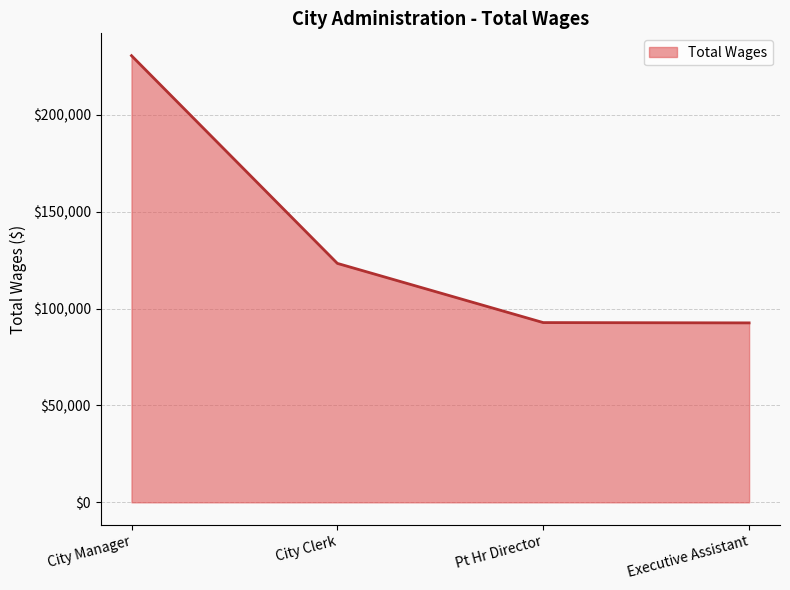

What value does the data have at Executive Assistant?

92617